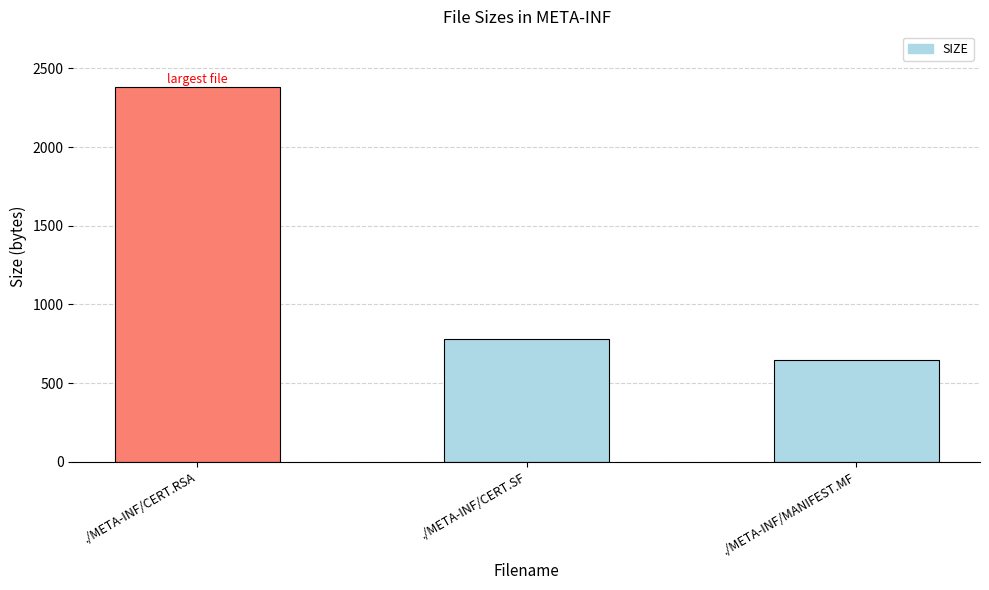

Reading left to right, transcribe all the data shown in this chart.

2379	779	644